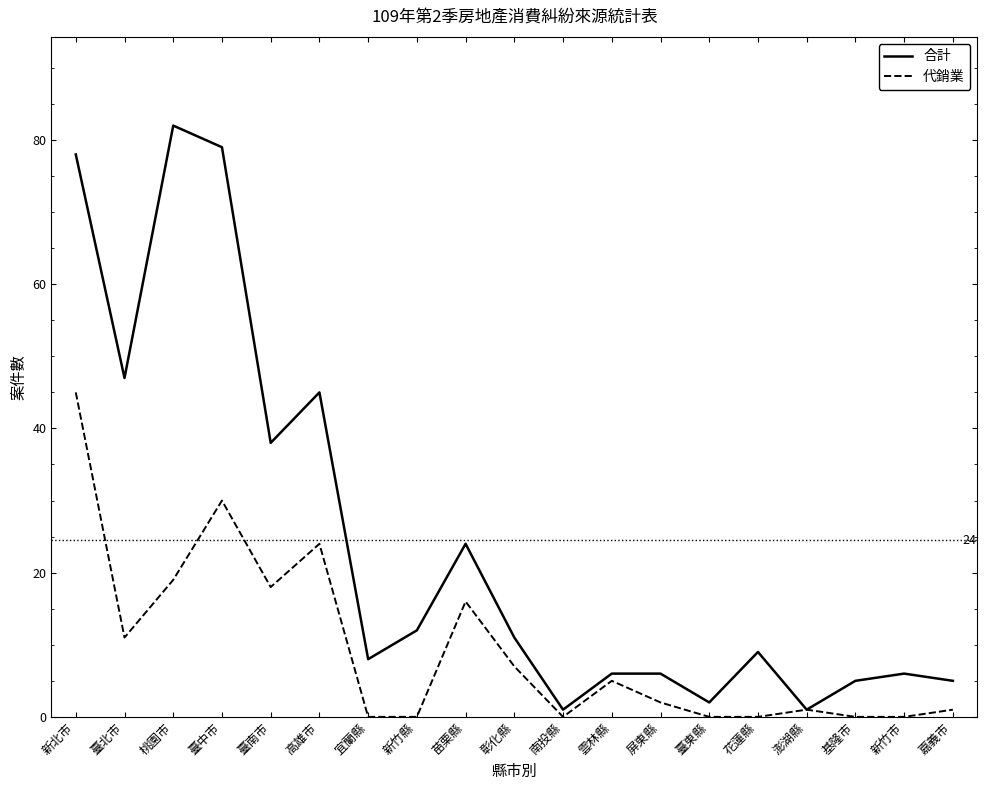

Is this an area chart (filled region under the line)?

No